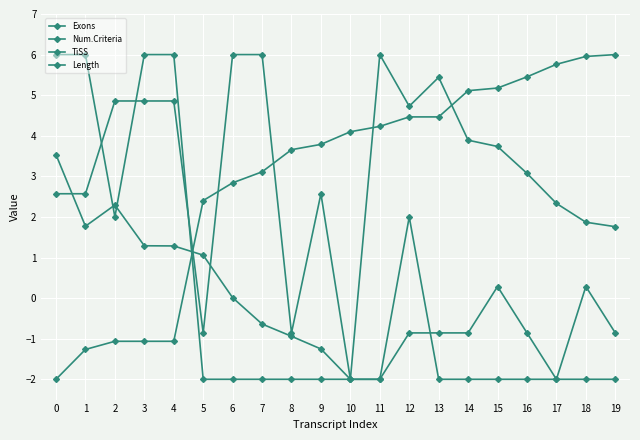

How many data points in Num.Criteria are less than 0?

10